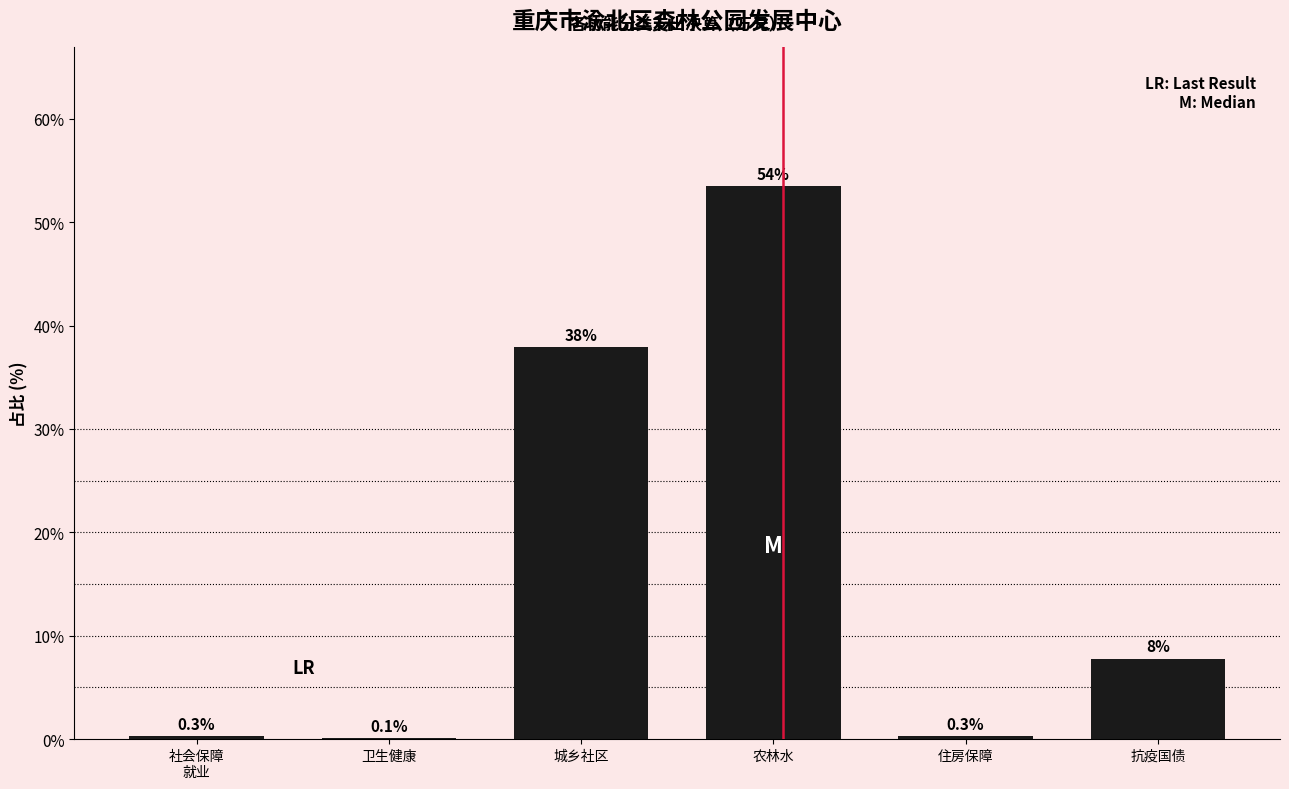

Read the value at 抗疫国债.

7.8